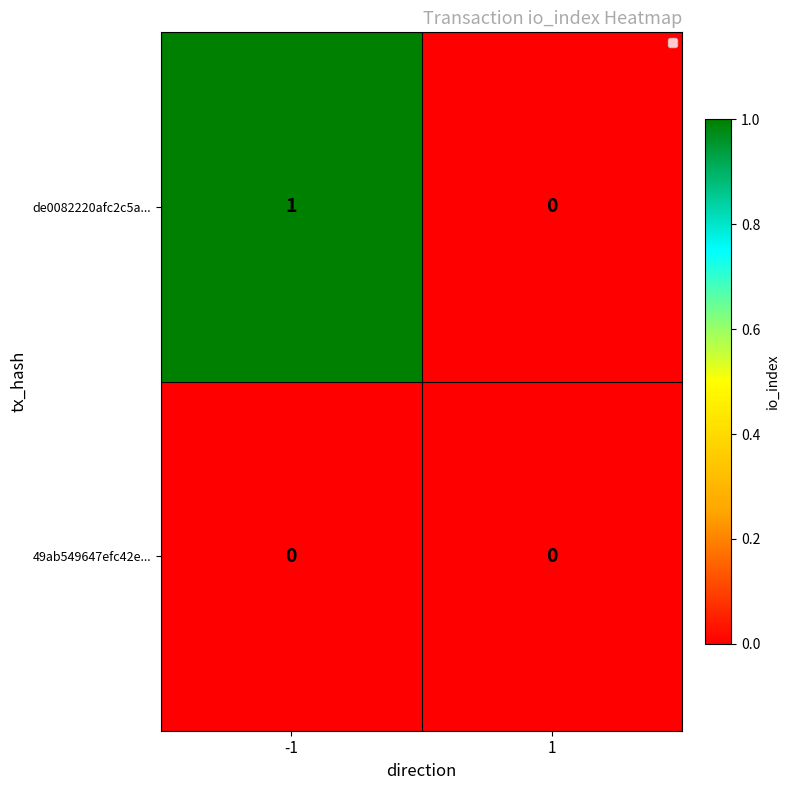

Rank the series at -1 from highest to lowest value.

de0082220afc2c5a..., 49ab549647efc42e...